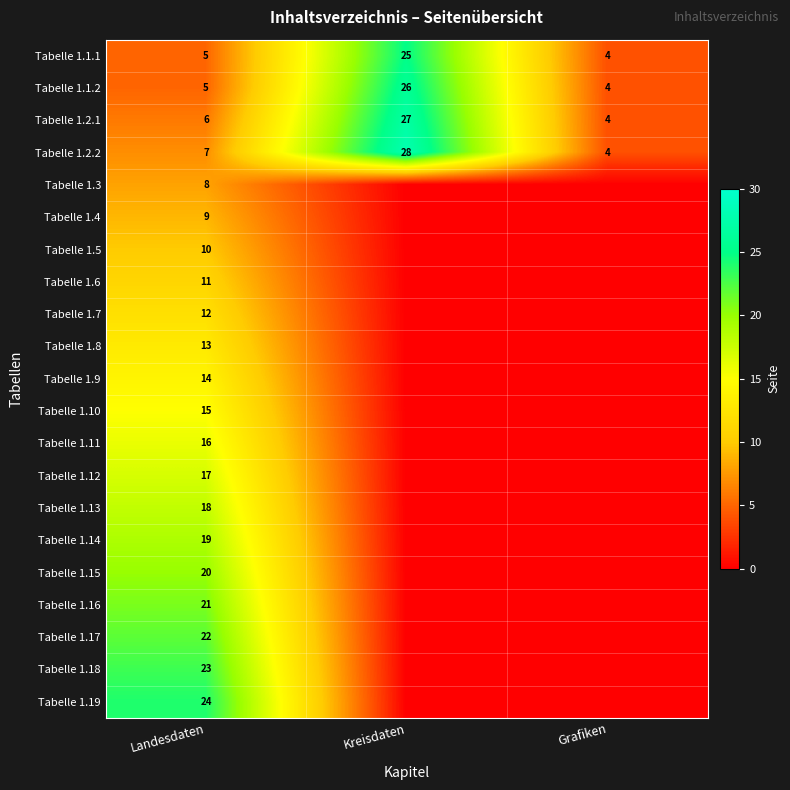

Is it true that Tabelle 1.2.2 equals 28 at Kreisdaten?

True